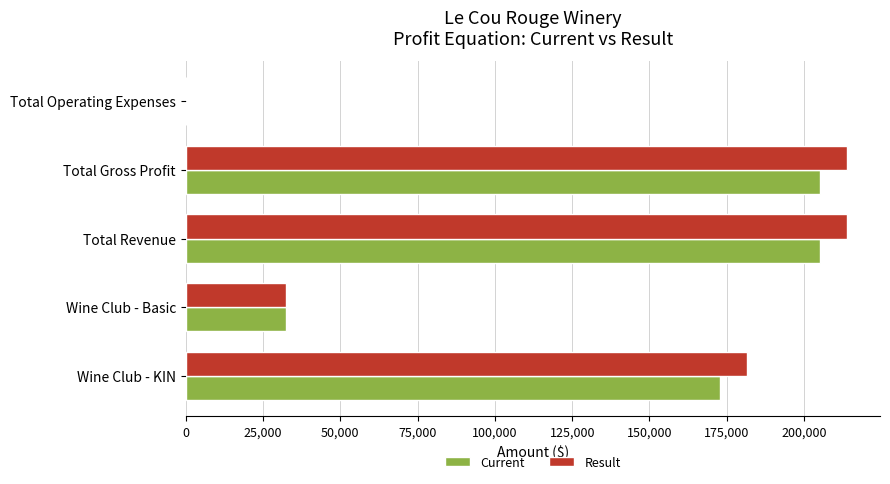

What is the total value across all series at Wine Club - Basic?

64800